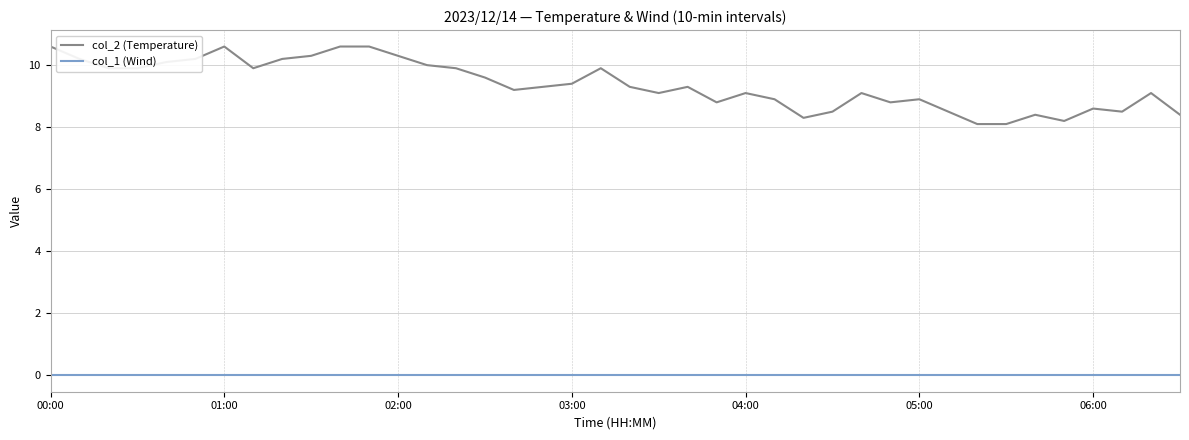

Which series has the largest range (max minus min)?

col_2 (Temperature)